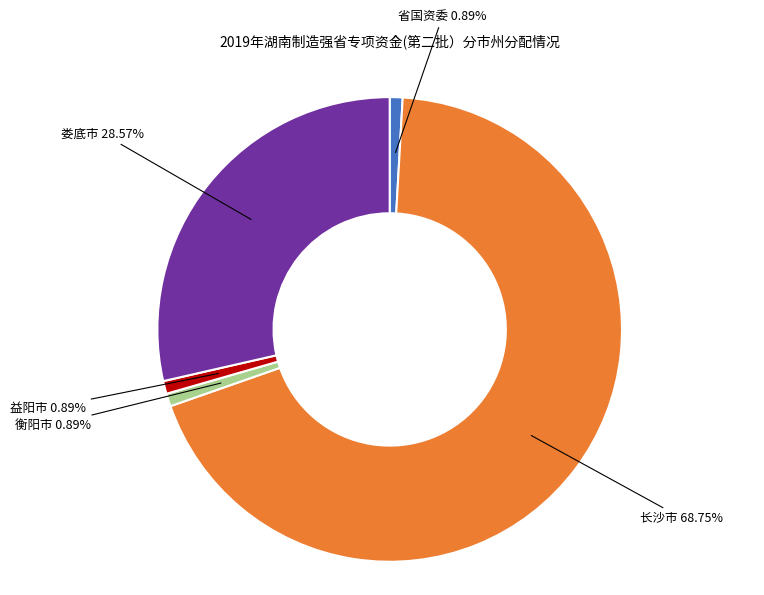

Which slice is the largest?

长沙市